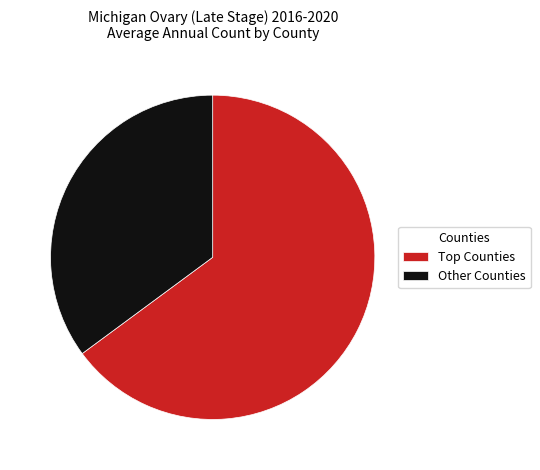

Rank the categories by value from lowest to highest.

Other Counties, Top Counties